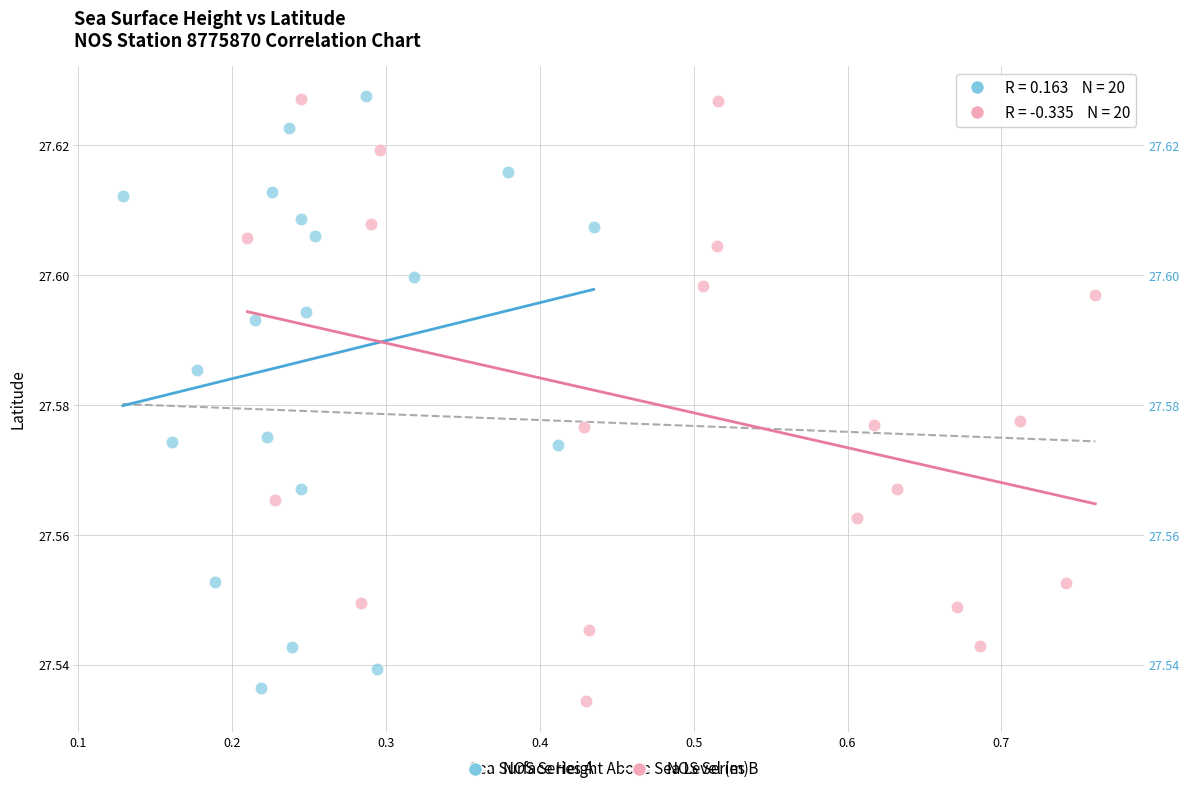

Which series reaches the minimum Y coordinate?

NOS Series B